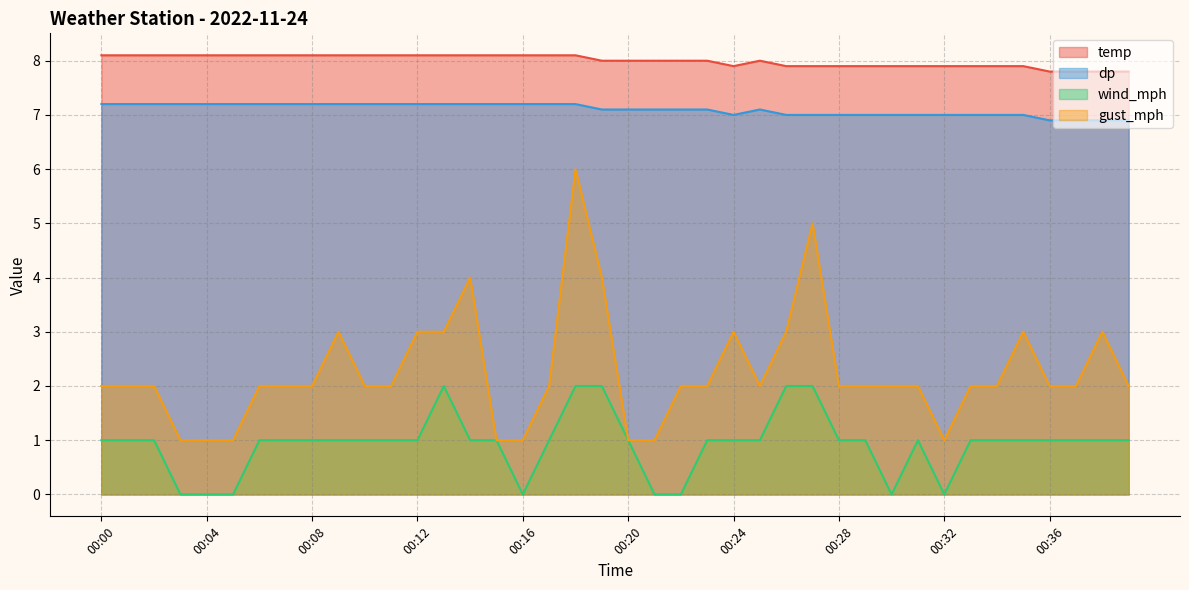

List the series in order of their peak value, highest first.

temp, dp, gust_mph, wind_mph